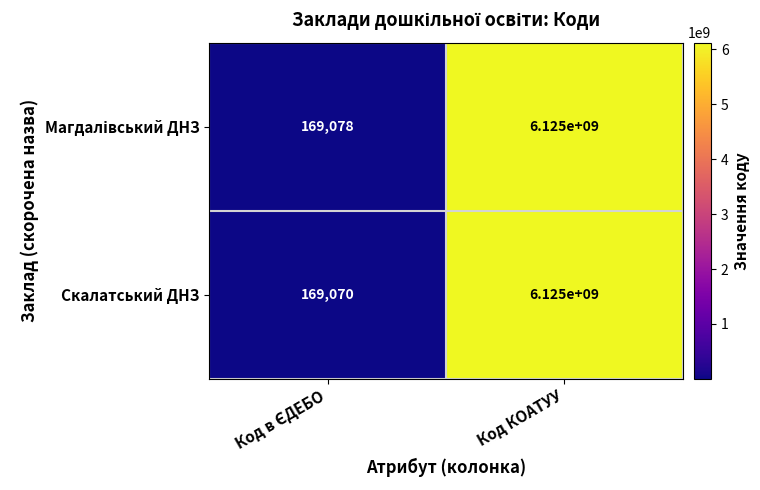

Which category has the highest value in the Скалатський ДНЗ series?

Код КОАТУУ